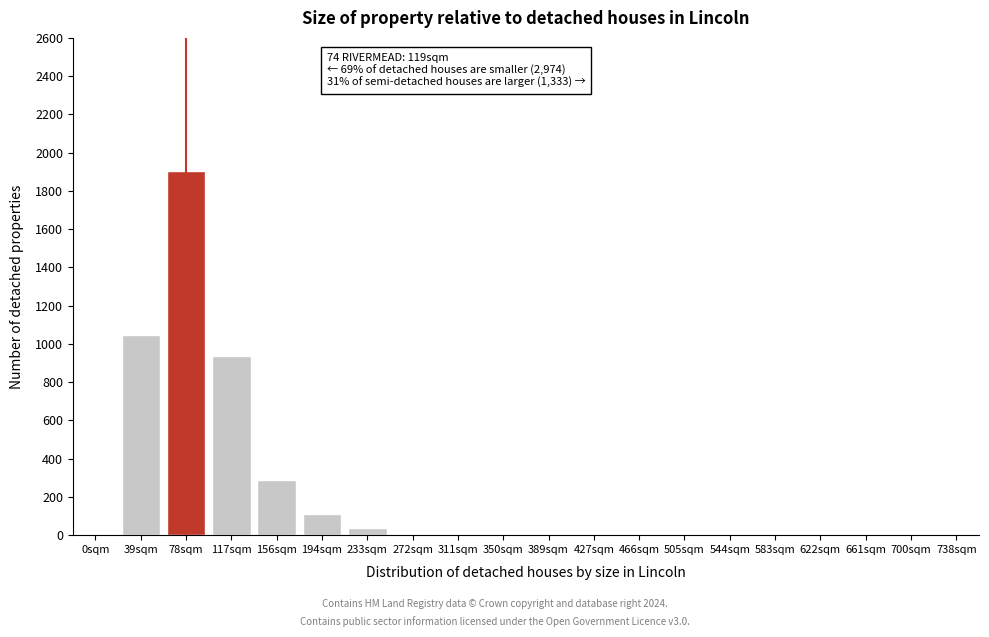

Reading right to left, extract all data points from this chart.

738sqm=0	700sqm=0	661sqm=0	622sqm=0	583sqm=0	544sqm=0	505sqm=0	466sqm=0	427sqm=0	389sqm=0	350sqm=0	311sqm=0	272sqm=0	233sqm=37	194sqm=112	156sqm=291	117sqm=937	78sqm=1906	39sqm=1047	0sqm=0